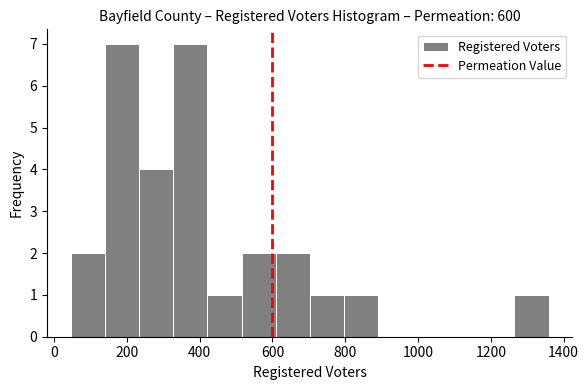

Reading left to right, list every bar in this chart as the range it spans on the x-axis followed by its height. Neither the bar edges nor the heights are printed on the chart, so give them approximately, as read against the axes.

40 to 140: 2
140 to 240: 7
240 to 320: 4
320 to 420: 7
420 to 520: 1
520 to 600: 2
600 to 700: 2
700 to 800: 1
800 to 900: 1
900 to 980: 0
980 to 1080: 0
1080 to 1180: 0
1180 to 1260: 0
1260 to 1360: 1